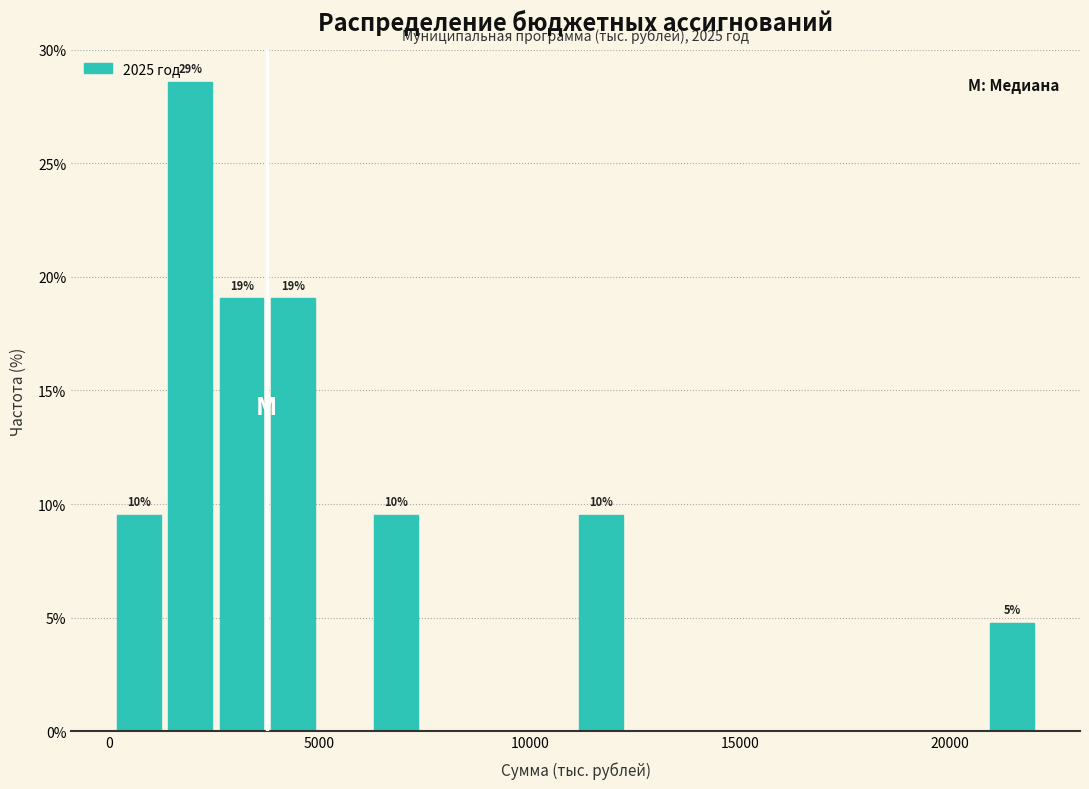

Read against the x-axis, roughly where is the centre of the tallest bar?

2000